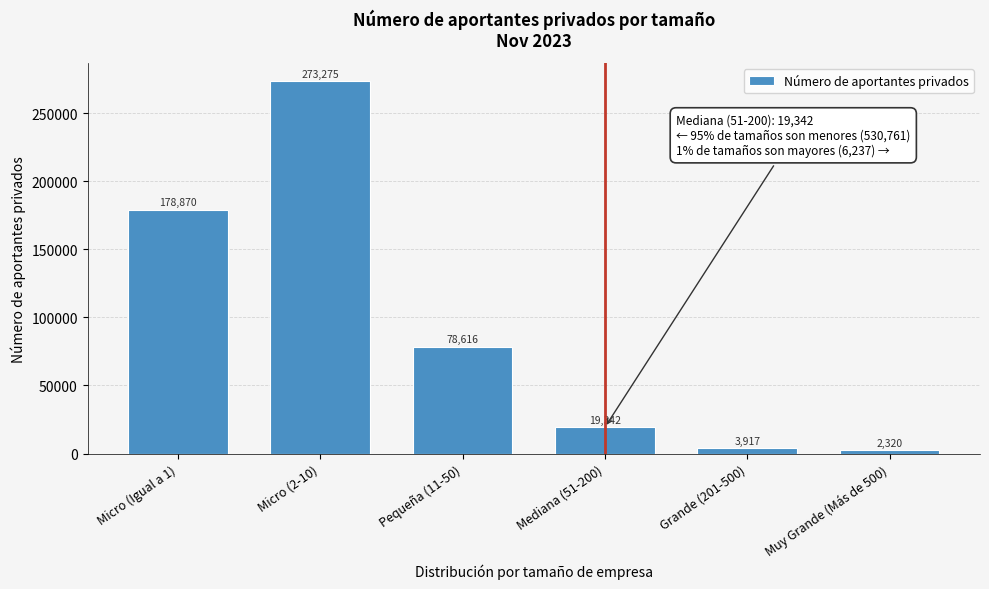

Reading left to right, transcribe all the data shown in this chart.

Micro (Igual a 1)=178870	Micro (2-10)=273275	Pequeña (11-50)=78616	Mediana (51-200)=19342	Grande (201-500)=3917	Muy Grande (Más de 500)=2320